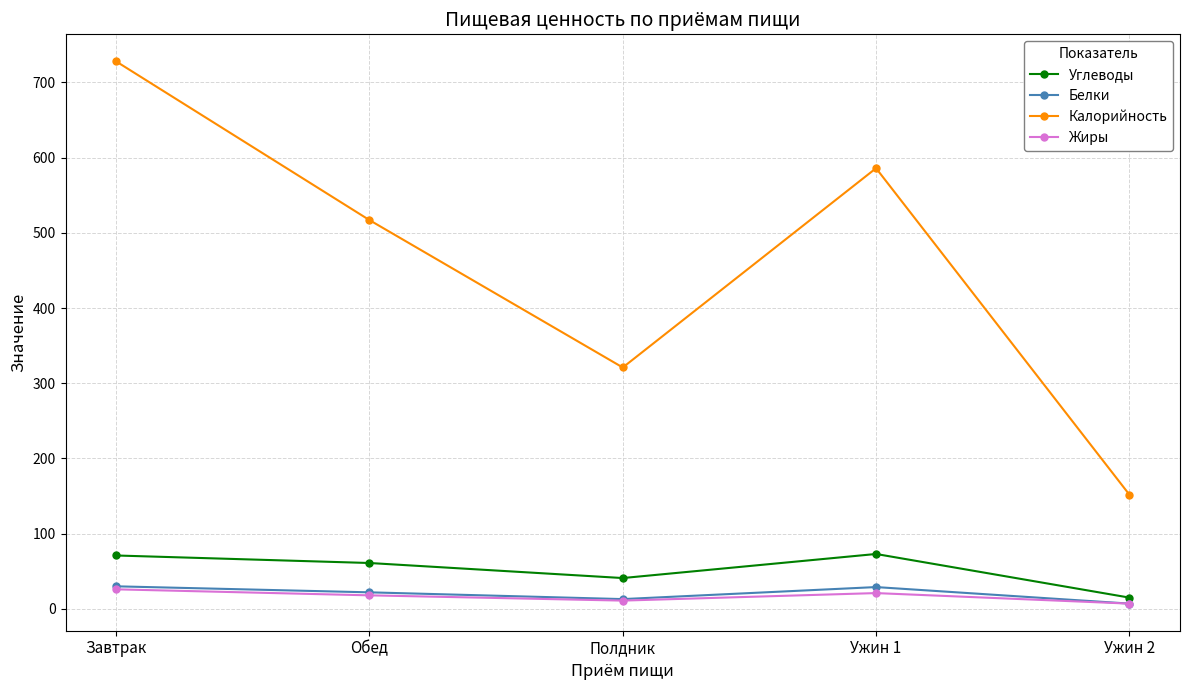

How many data points does each series have?

5